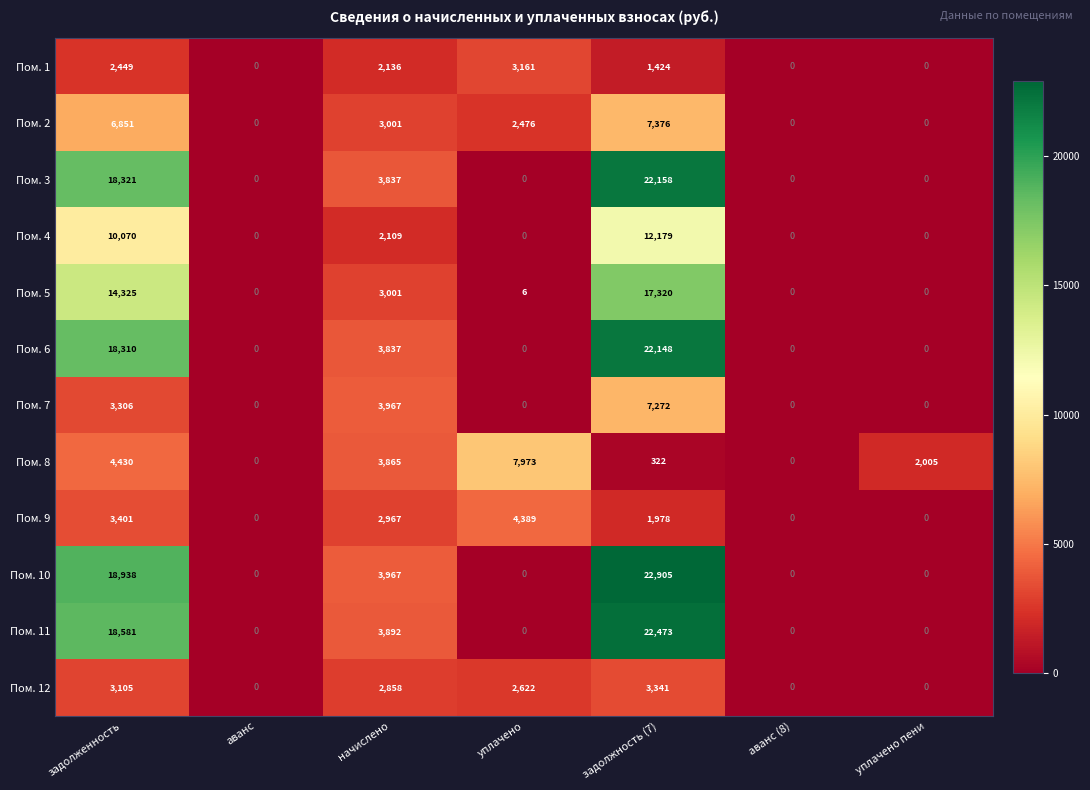

What is the difference between the maximum and minimum values in the Пом. 7 series?

7272